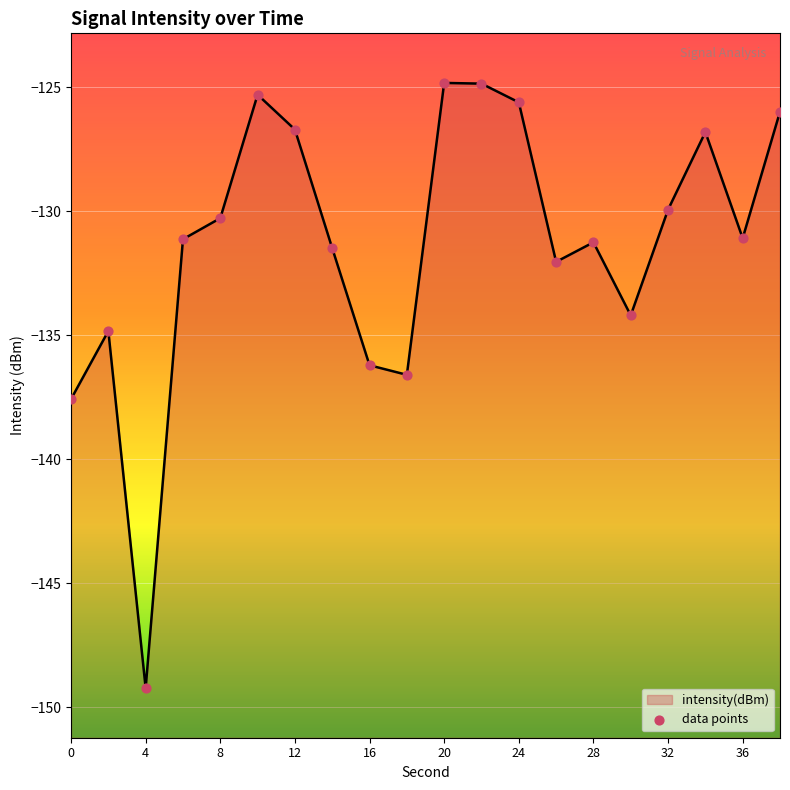

At how many categories does at least one series exceed -130?

8